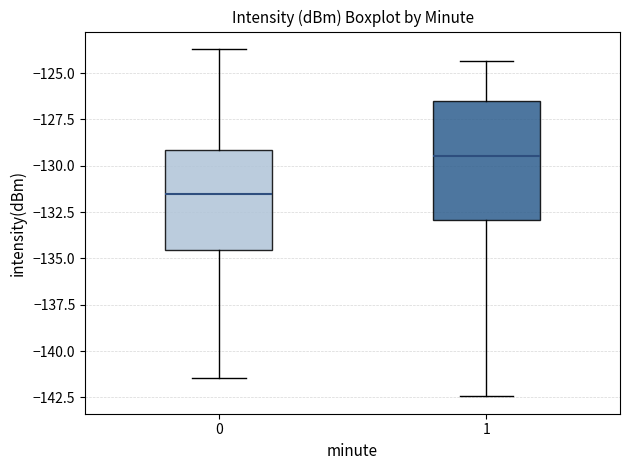

Where does the lower whisker of the box at x = 0 end on the y-axis? The values are not printed on the chart, so give them approximately, as read against the axis.

-141.5